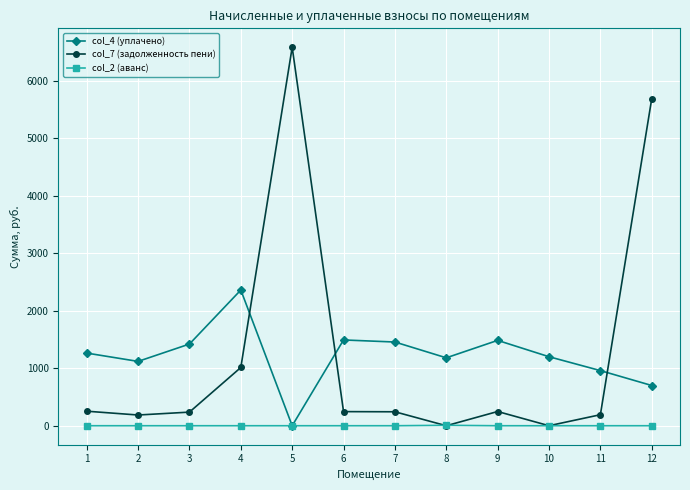

The col_2 (аванс) series shows 0.0 at 11. True or false?

True